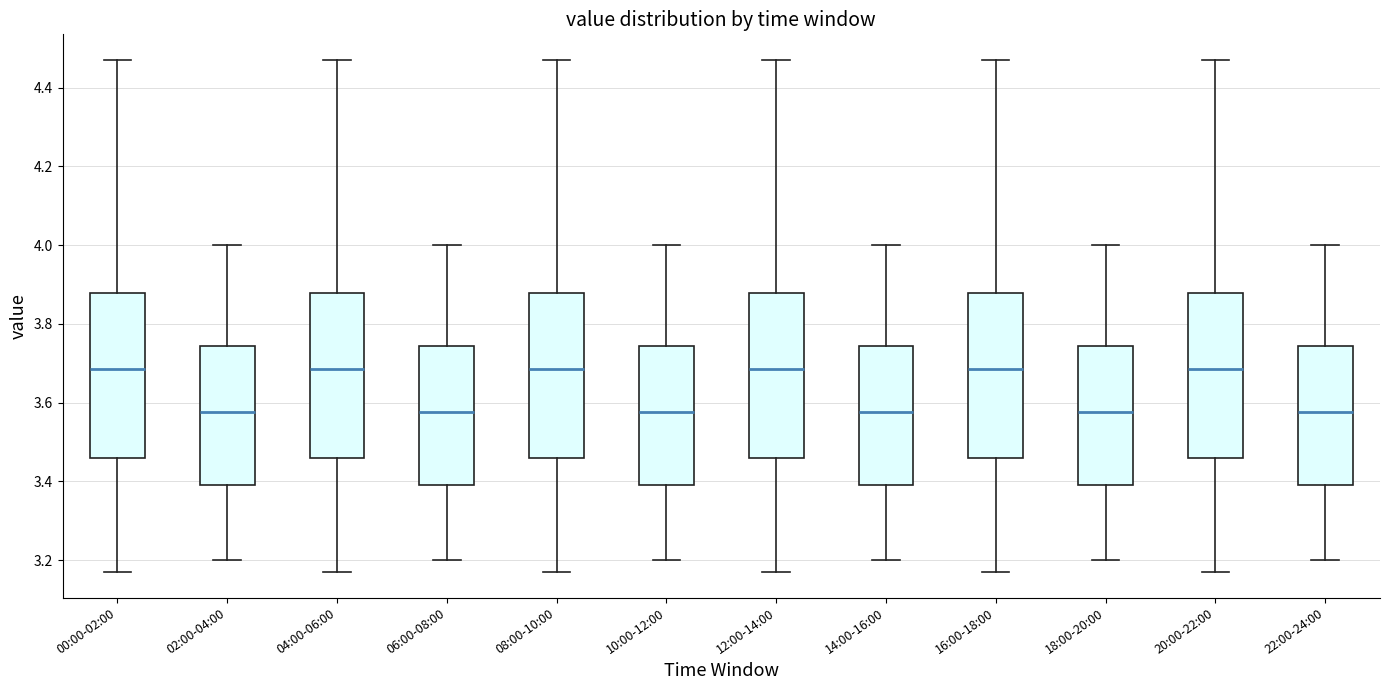

Where does the upper whisker of the box for 00:00-02:00 end on the y-axis? The values are not printed on the chart, so give them approximately, as read against the axis.

4.48